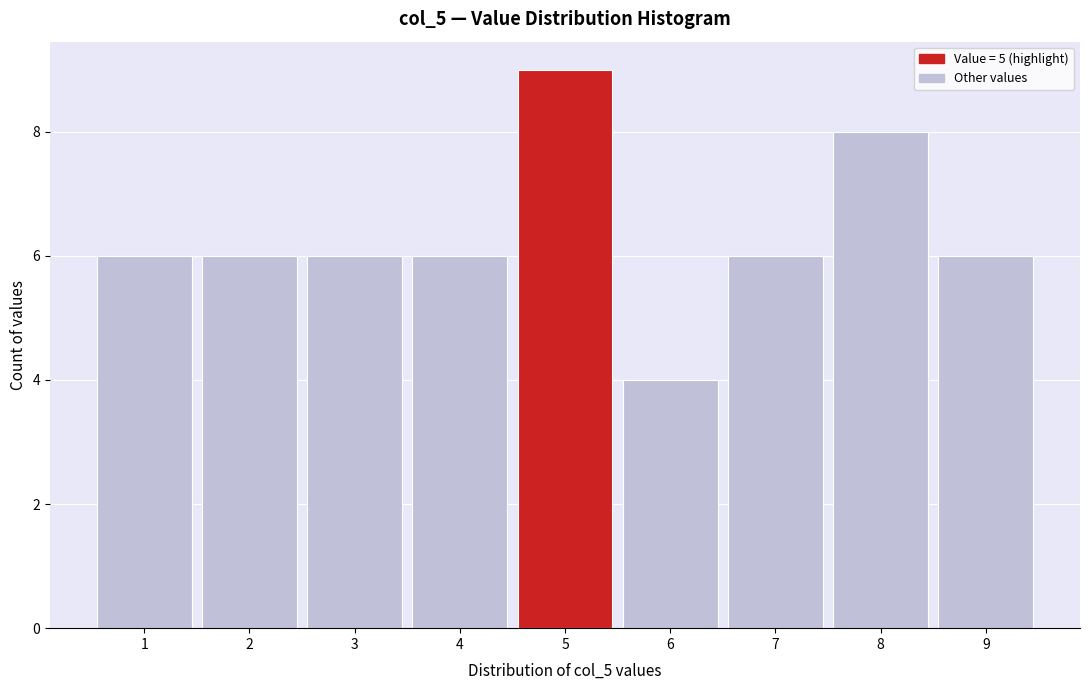

Reading left to right, transcribe this chart: for each bar, give the range it covers on the x-axis and its height. The values are not printed on the chart, so give them approximately, as read against the axis.

0.5 to 1.5: 6
1.5 to 2.5: 6
2.5 to 3.5: 6
3.5 to 4.5: 6
4.5 to 5.5: 9
5.5 to 6.5: 4
6.5 to 7.5: 6
7.5 to 8.5: 8
8.5 to 9.5: 6